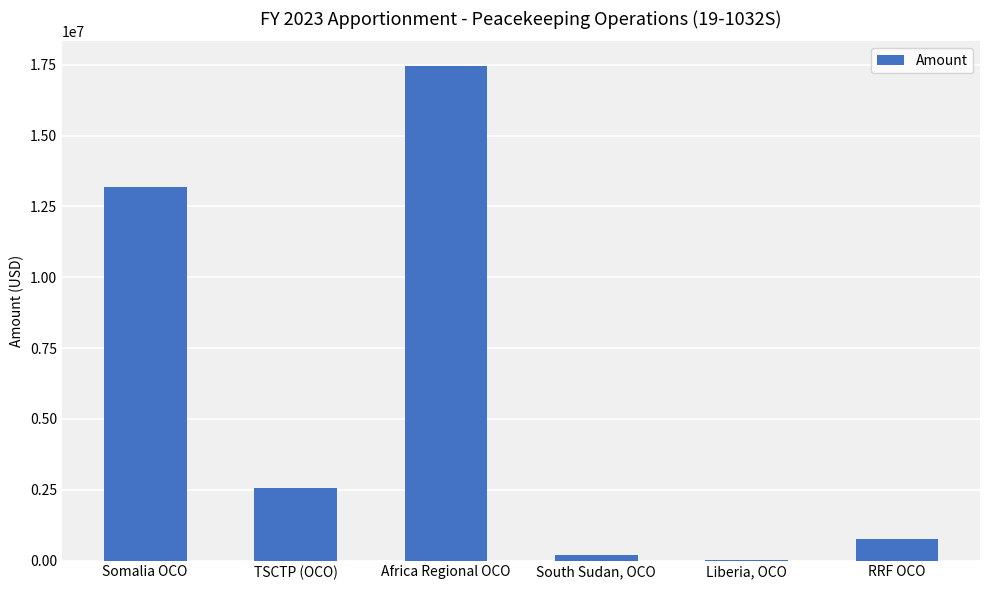

True or false: the data shows 17455960 at Africa Regional OCO.

True